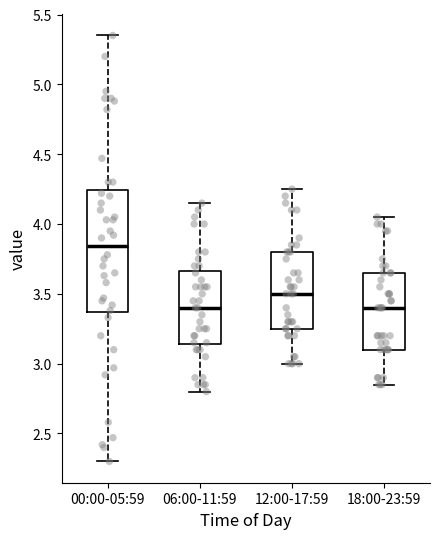

Reading left to right, read every box against the y-axis: the position of its median line, the range the box covers, and the ends of its whiskers. The values are not printed on the chart, so give them approximately, as read against the axis.

00:00-05:59: median 3.85, box 3.35 to 4.25, whiskers 2.30 to 5.35
06:00-11:59: median 3.40, box 3.15 to 3.65, whiskers 2.80 to 4.15
12:00-17:59: median 3.50, box 3.25 to 3.80, whiskers 3.00 to 4.25
18:00-23:59: median 3.40, box 3.10 to 3.65, whiskers 2.85 to 4.05